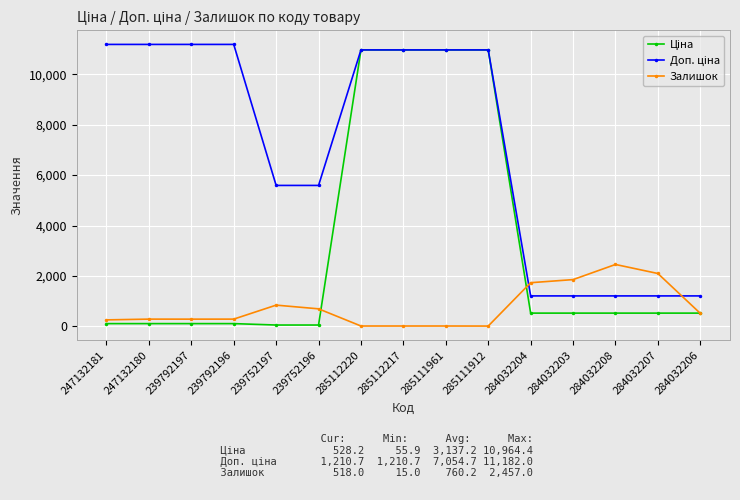

What is the value of the Залишок point at the 3rd from the left?

289.0